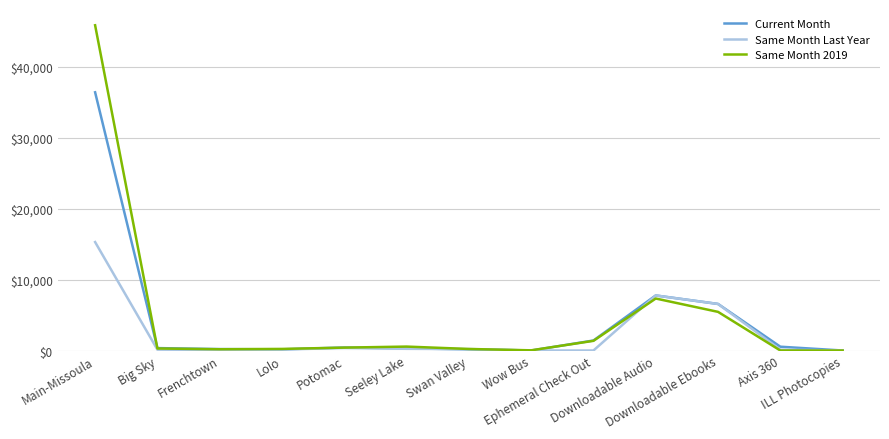

In Same Month 2019, how many points are higher than both neighbors (excluding endpoints)?

2